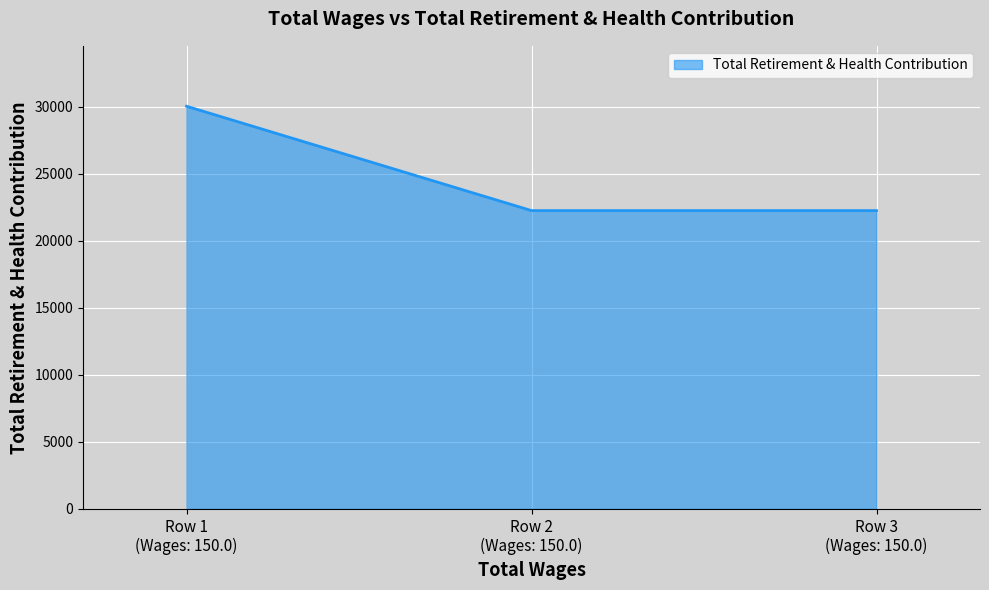

What is the greatest value displayed?

30055